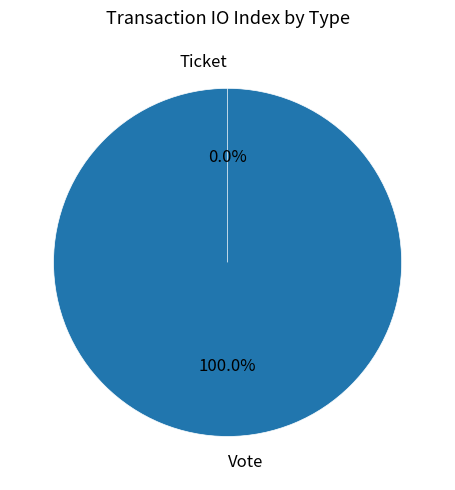

To the nearest percent, what is the combined percentage of Vote and Ticket?

100%